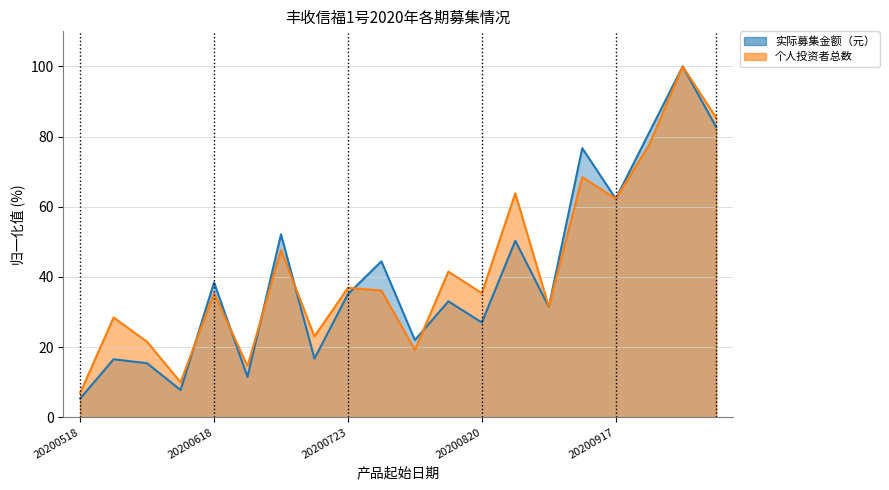

Reading left to right, transcribe all the data shown in this chart.

实际募集金额（元）: 20200518=5.4	20200528=16.6	20200604=15.4	20200611=7.8	20200618=38.4	20200702=11.5	20200709=52.1	20200716=16.8	20200723=35.1	20200730=44.5	20200806=22.0	20200813=33.1	20200820=27.0	20200827=50.3	20200903=31.5	20200910=76.7	20200917=62.3	20200924=81.2	20201012=100.0	20201015=82.7
个人投资者总数: 20200518=6.9	20200528=28.5	20200604=21.5	20200611=10.0	20200618=35.4	20200702=14.6	20200709=47.7	20200716=23.1	20200723=36.9	20200730=36.2	20200806=19.2	20200813=41.5	20200820=35.4	20200827=63.8	20200903=31.5	20200910=68.5	20200917=62.3	20200924=77.7	20201012=100.0	20201015=85.4